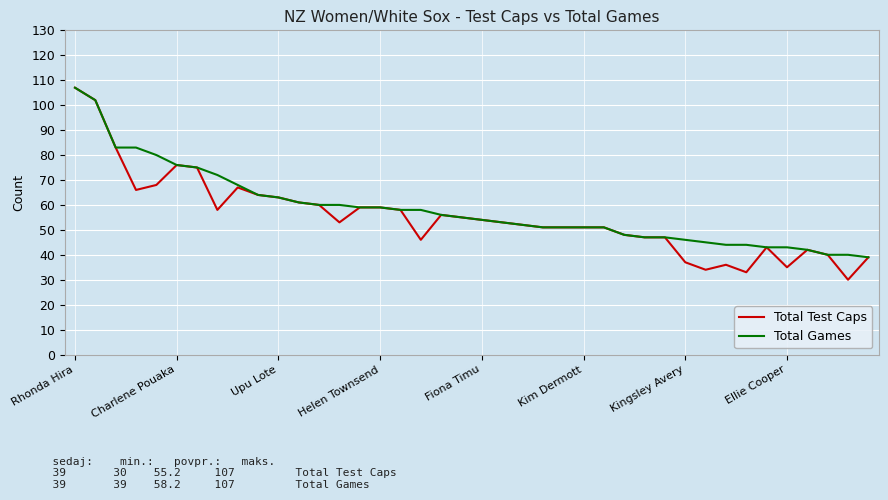

Which series has the largest range (max minus min)?

Total Test Caps